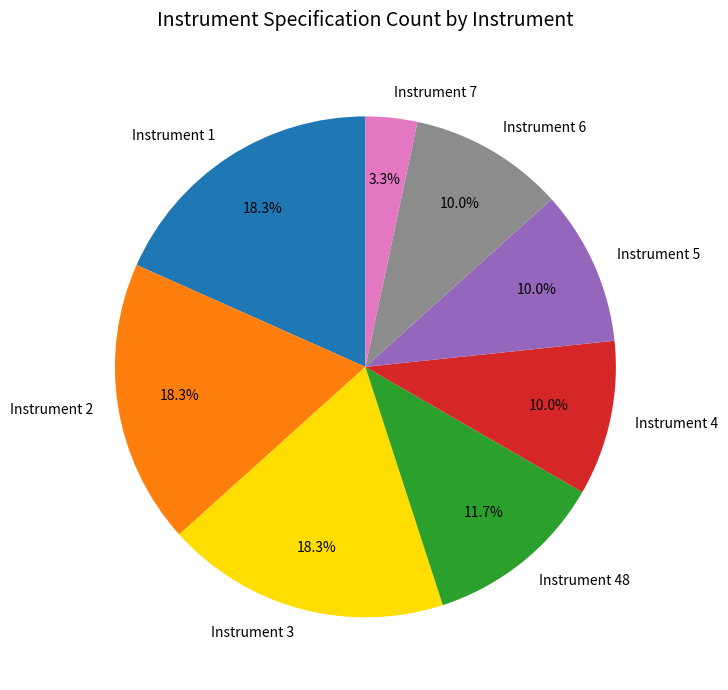

What percentage do Instrument 5 and Instrument 4 together represent?

20.0%